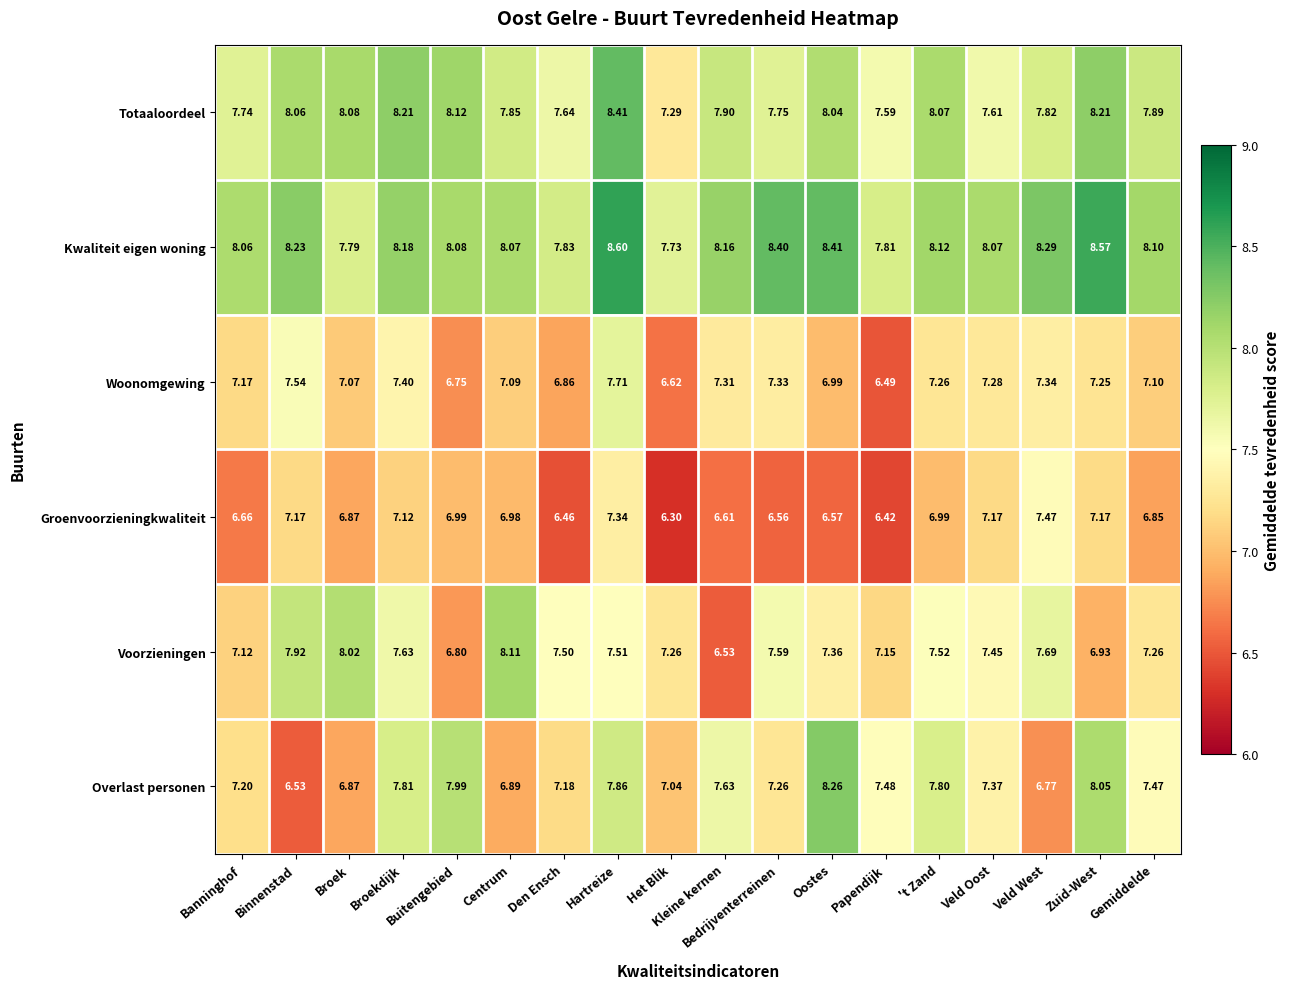

Rank the series at Hartreize from highest to lowest value.

Kwaliteit eigen woning, Totaaloordeel, Overlast personen, Woonomgewing, Voorzieningen, Groenvoorzieningkwaliteit